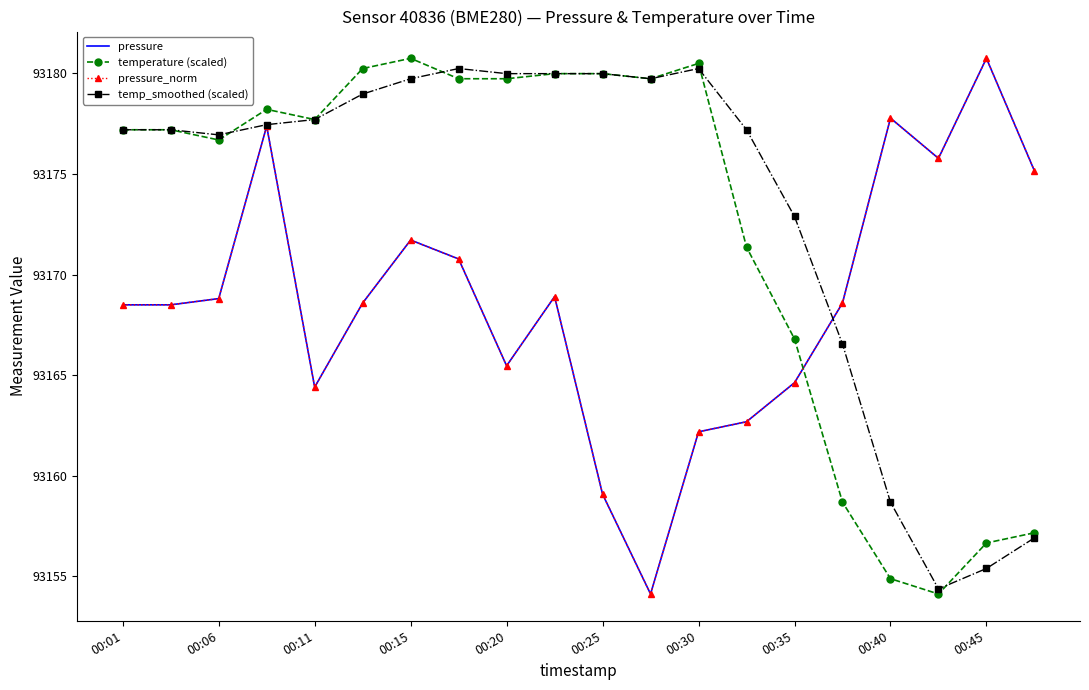

What is the average value of the temp_smoothed (scaled) series?

93173.4